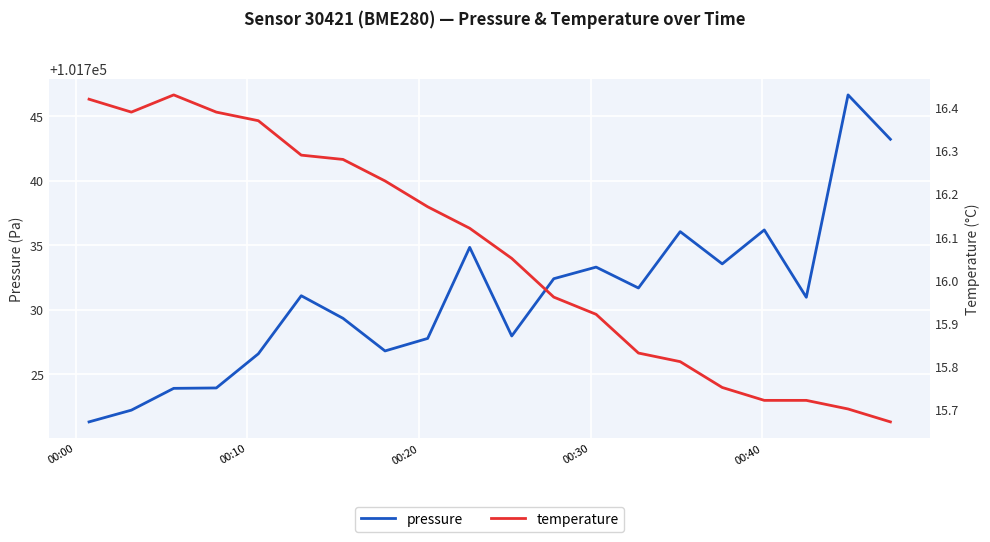

What is the highest value of the pressure series?

101746.7